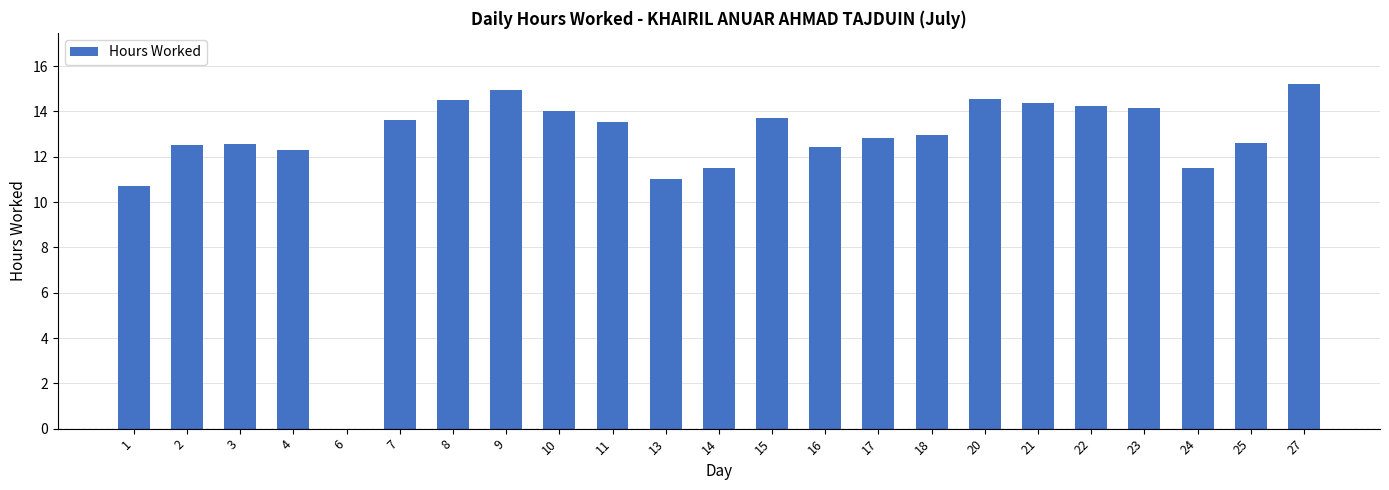

Between 18 and 3, which is larger?

18